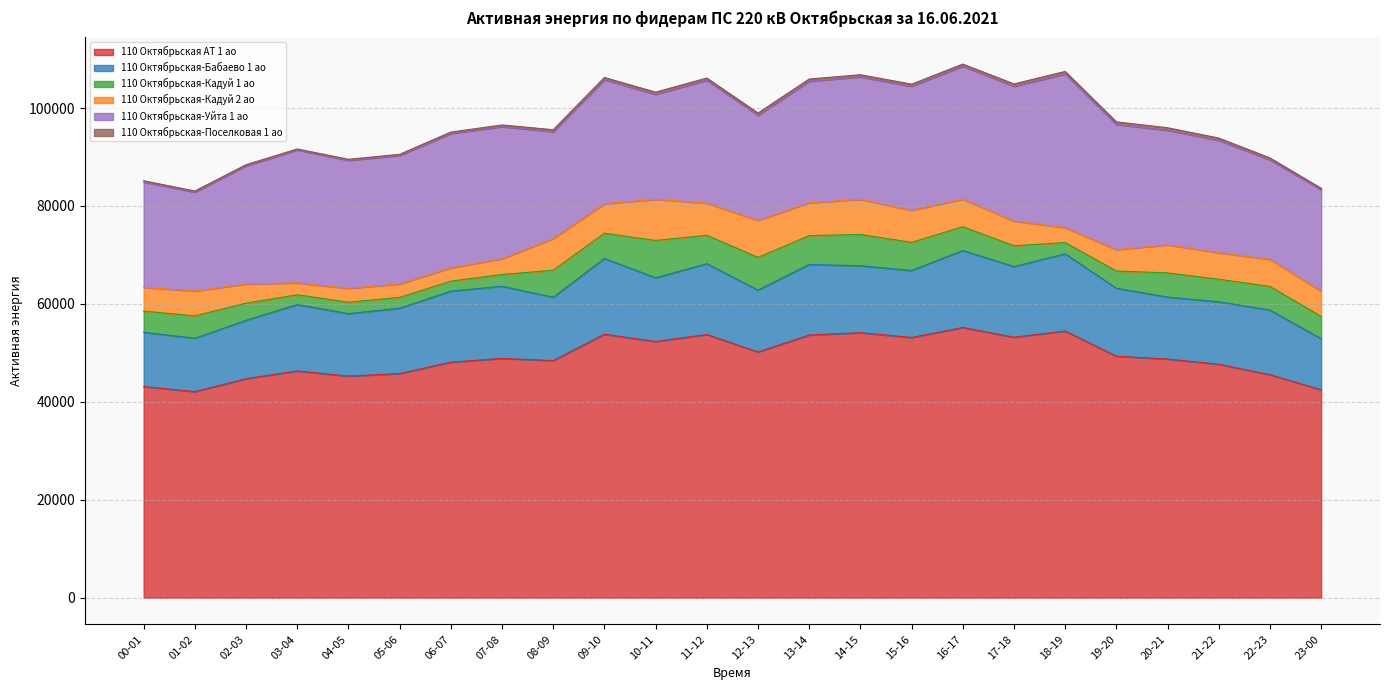

What is the maximum value for 110 Октябрьская-Бабаево 1 ао?

15760.8